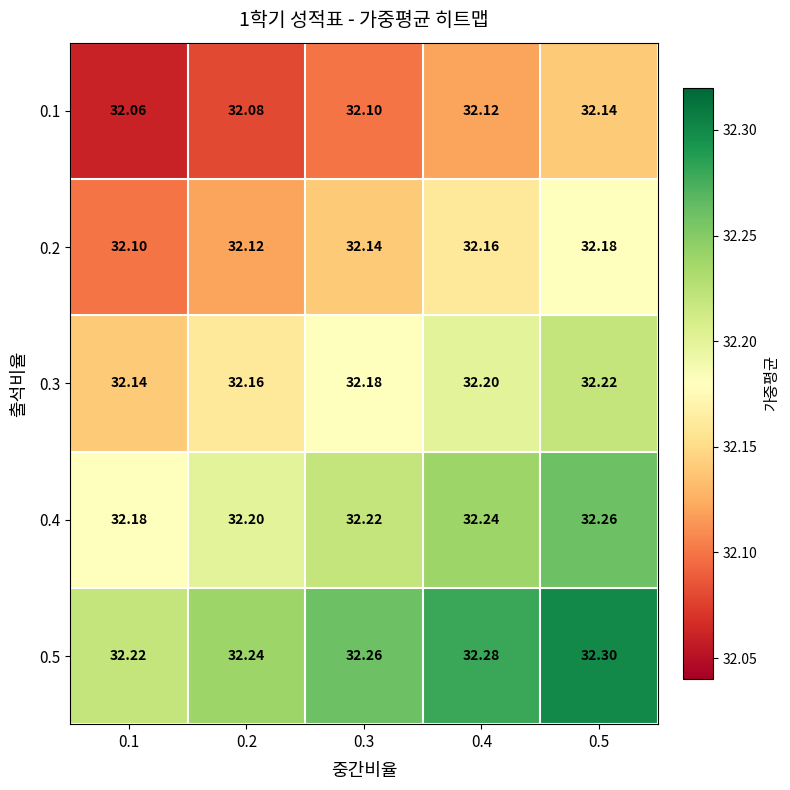

Is the value of 0.5 at 0.3 greater than the value of 0.3 at 0.5?

Yes